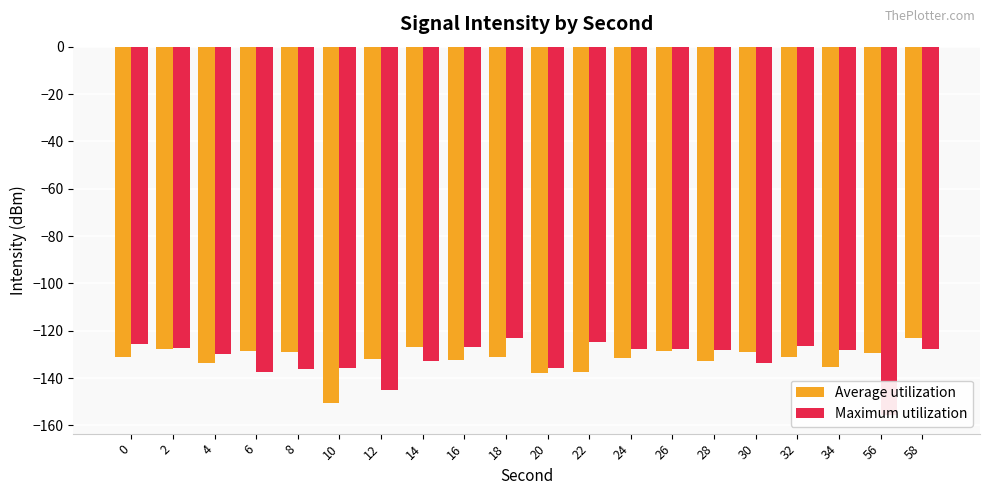

At which category is the sum across all series the highest?

58